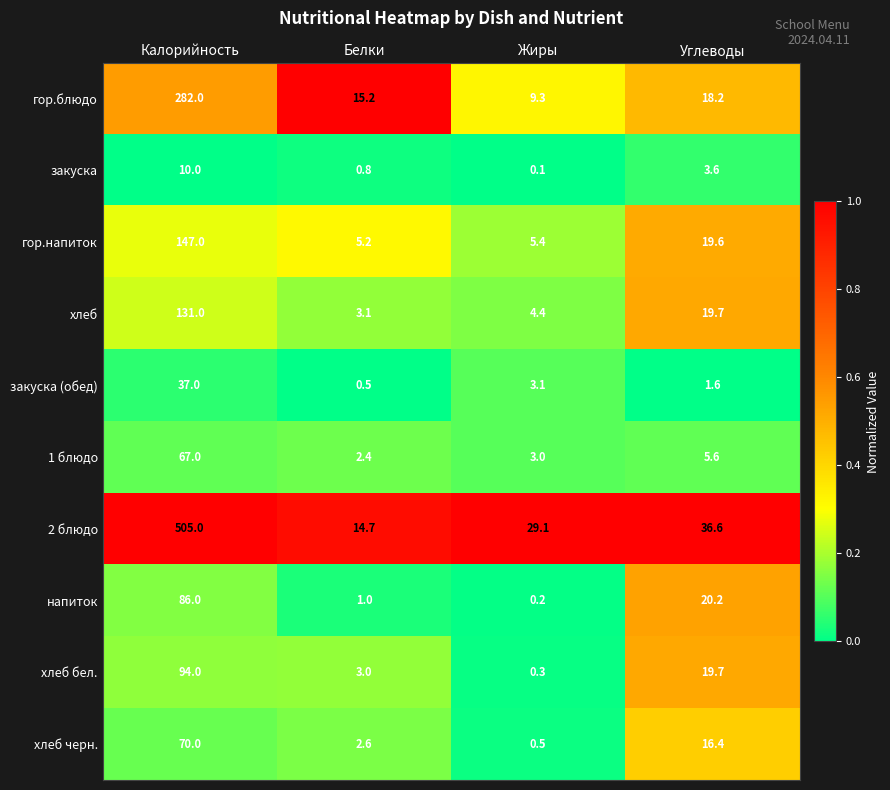

Which label corresponds to the smallest value in the chart?

Жиры